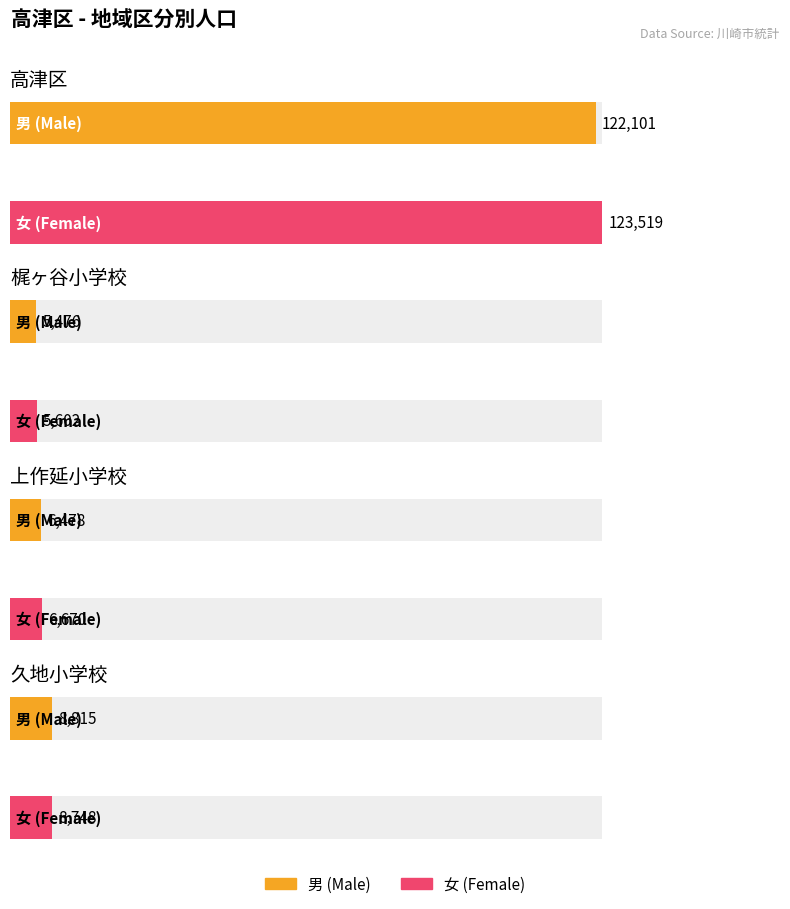

What is the label of the 3rd bar from the right?

梶ヶ谷小学校